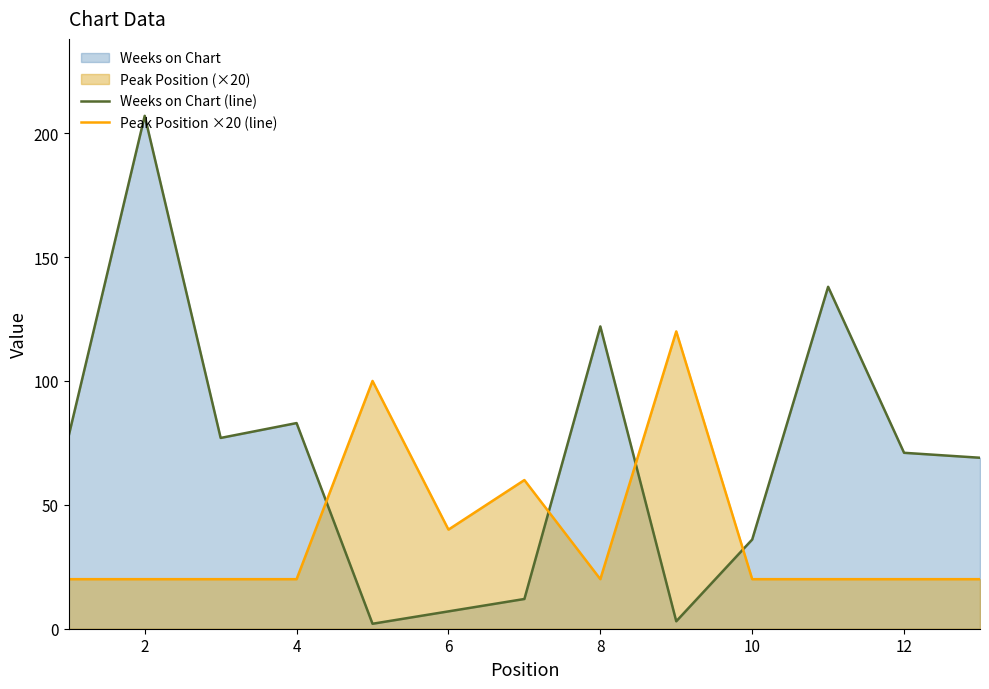

What is the approximate value of Peak Position ×20 (line) at 8, to the nearest 10?

20